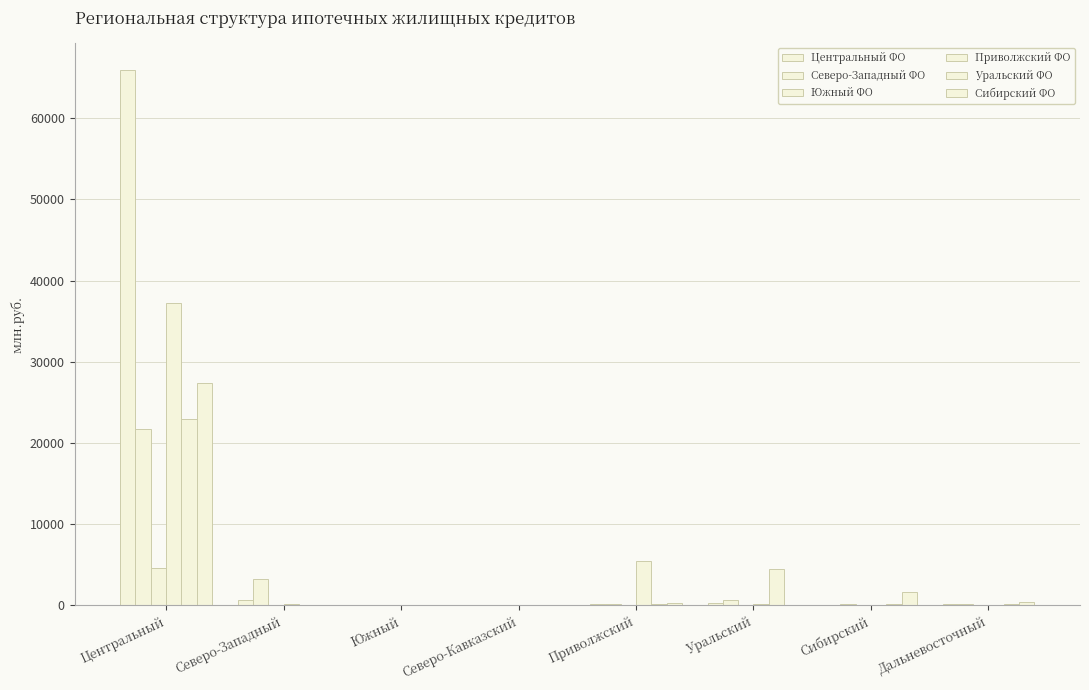

The Сибирский ФО series shows 0 at Северо-Кавказский. True or false?

True